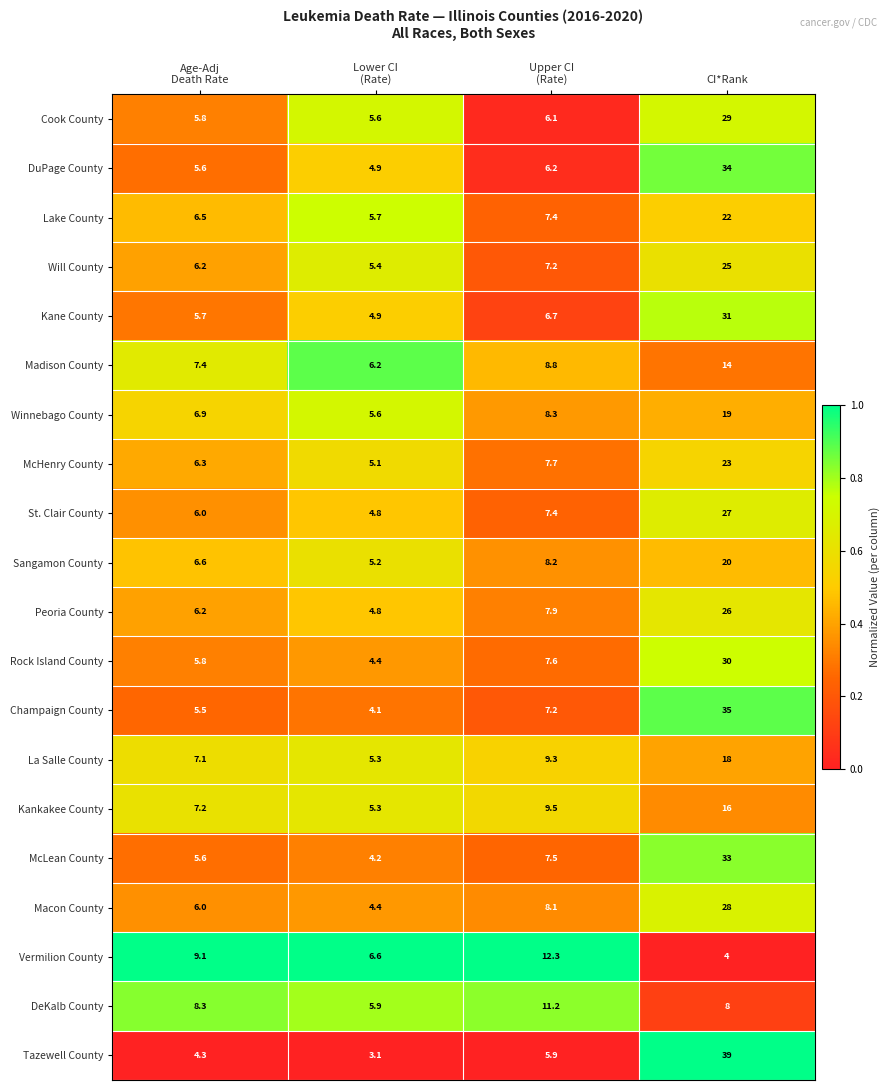

What is the highest value of the Peoria County series?

26.0